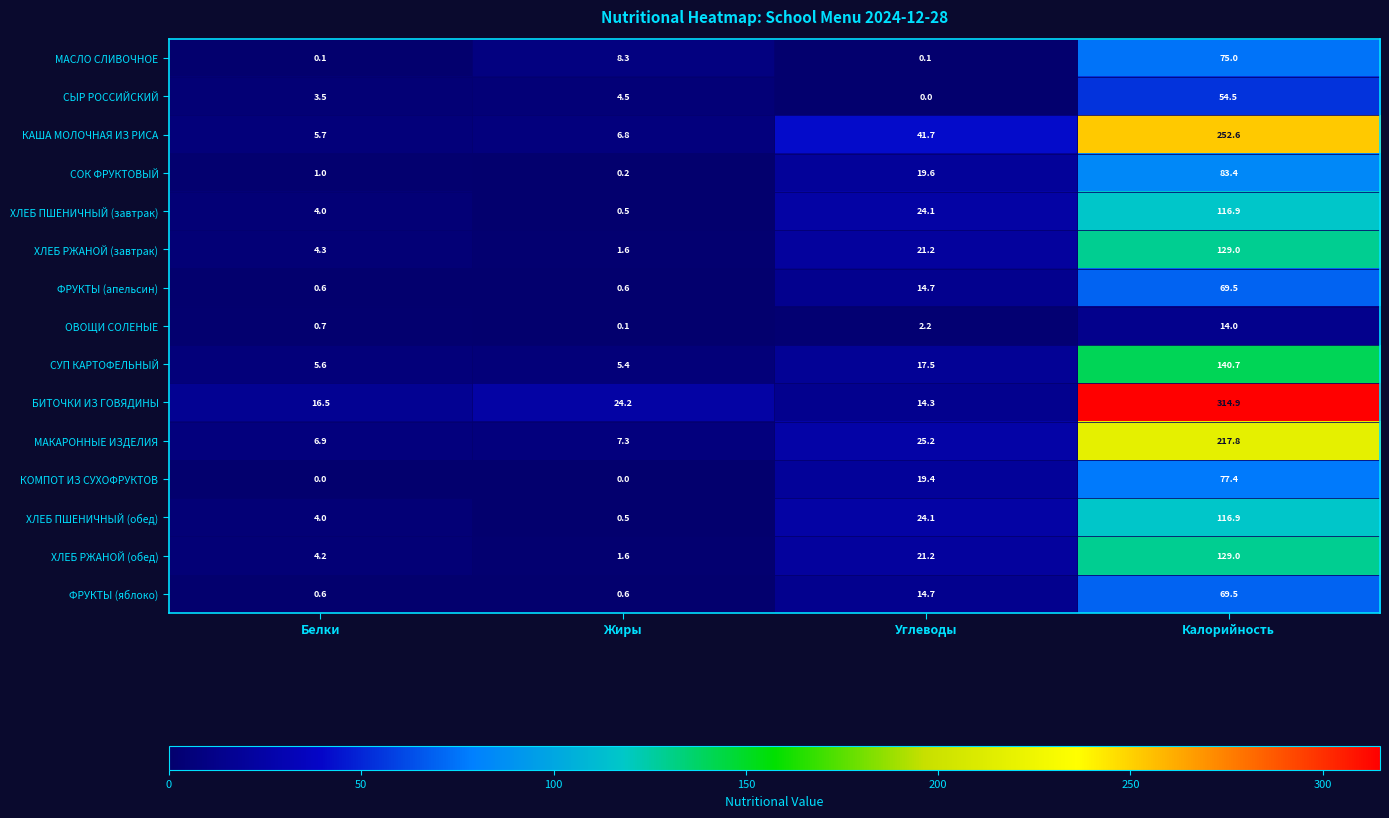

Is it true that СОК ФРУКТОВЫЙ equals 35.3 at Углеводы?

False